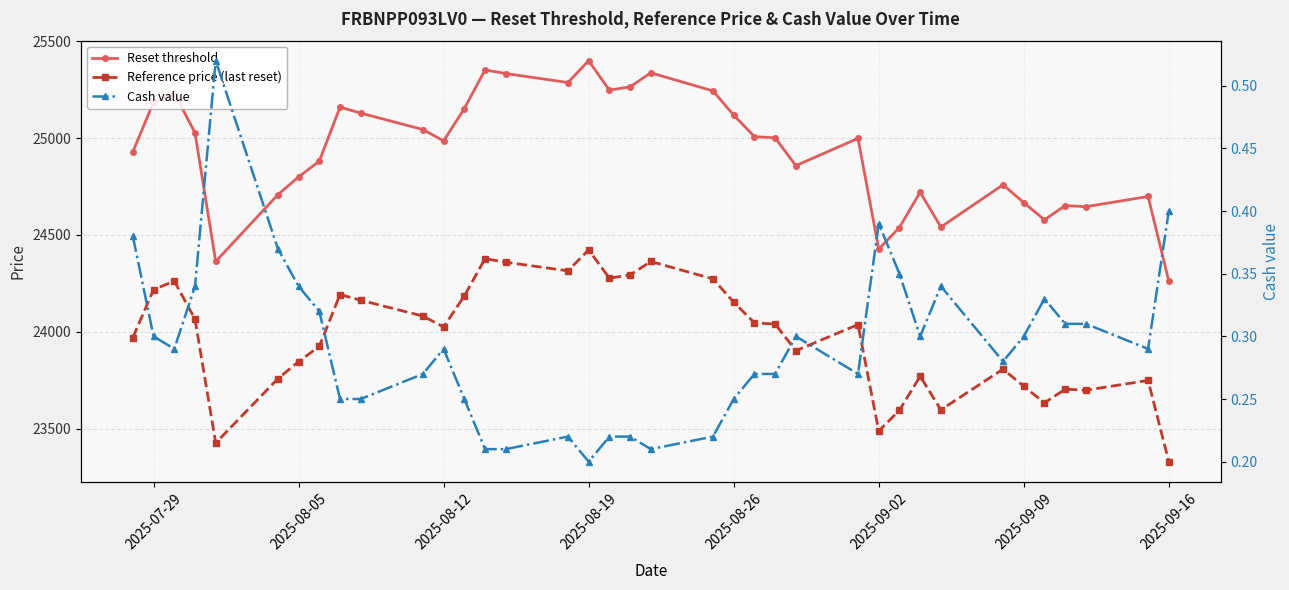

How many series are shown in this chart?

3